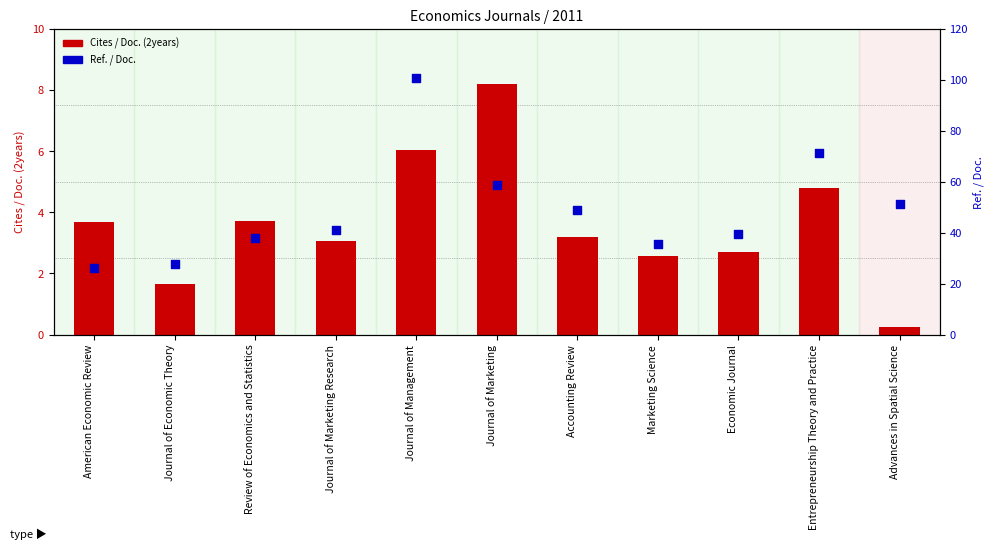

At which category is the sum across all series the highest?

Journal of Management